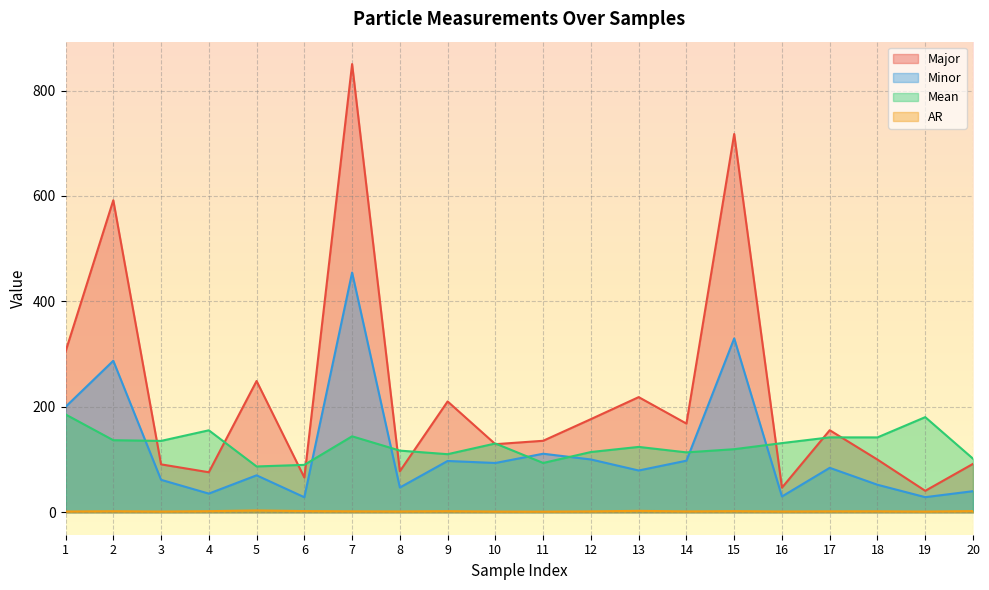

What is the maximum value for Mean?

185.7